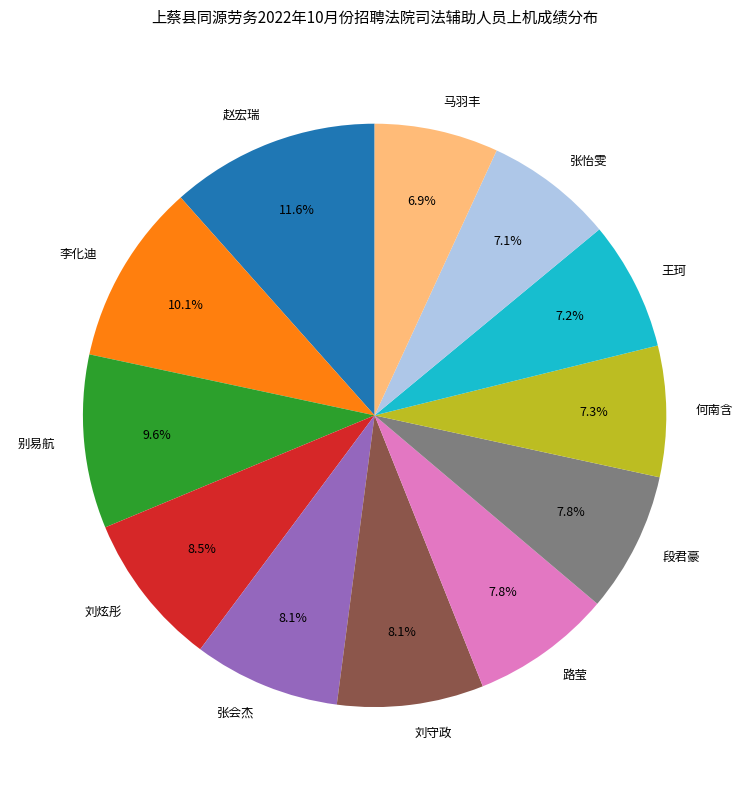

Between 路莹 and 赵宏瑞, which is larger?

赵宏瑞